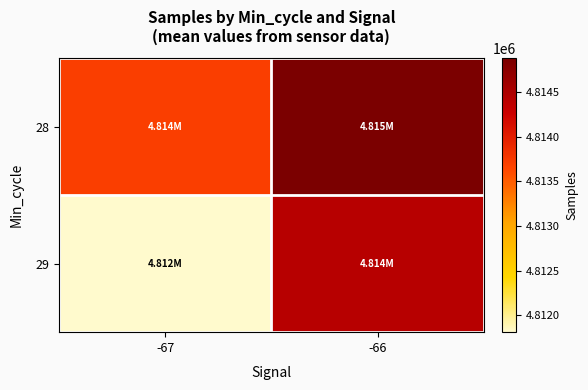

Which series has the largest total across all categories?

28